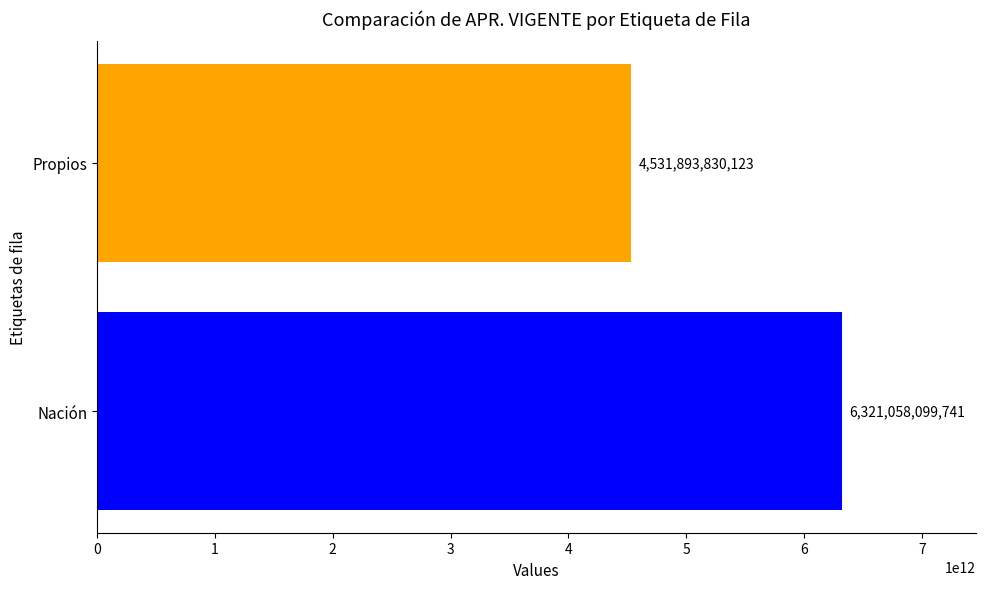

Count the values in the range 4531893830123 to 6321058099741.

2